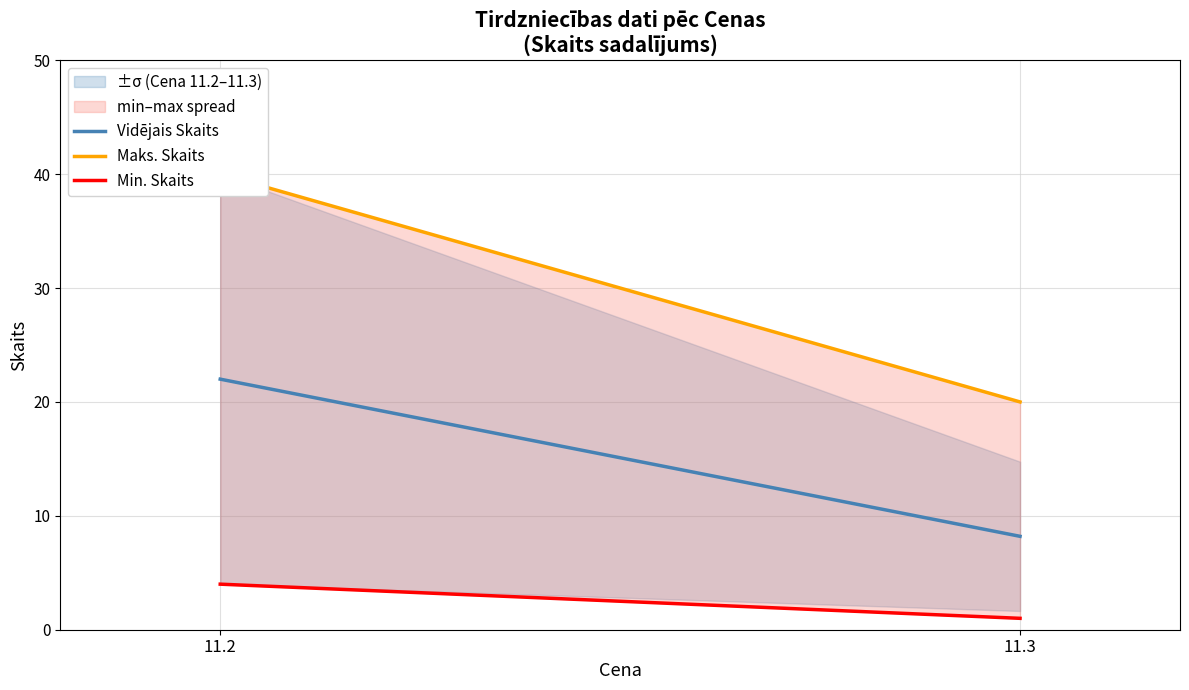

The Maks. Skaits series shows 20.0 at 11.3. True or false?

True